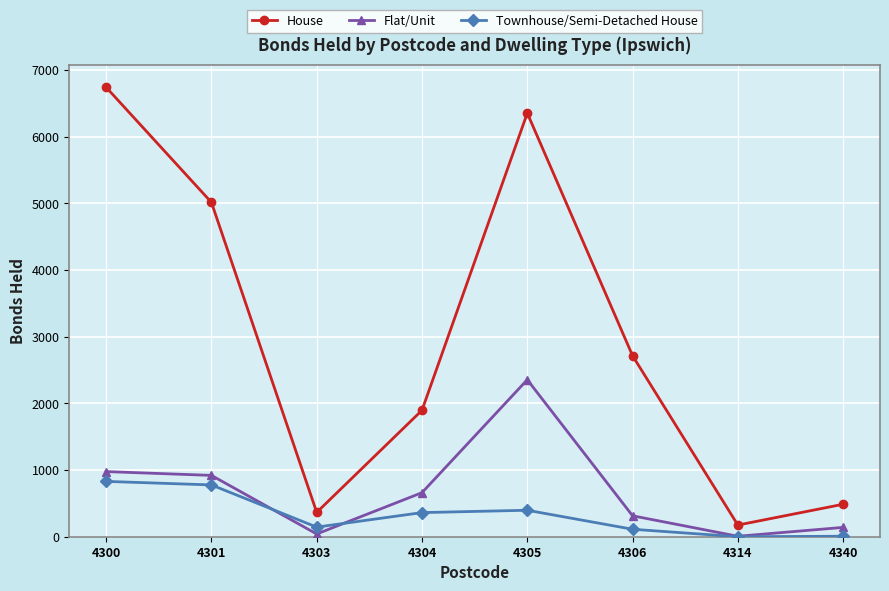

What is the average value of the House series?

2969